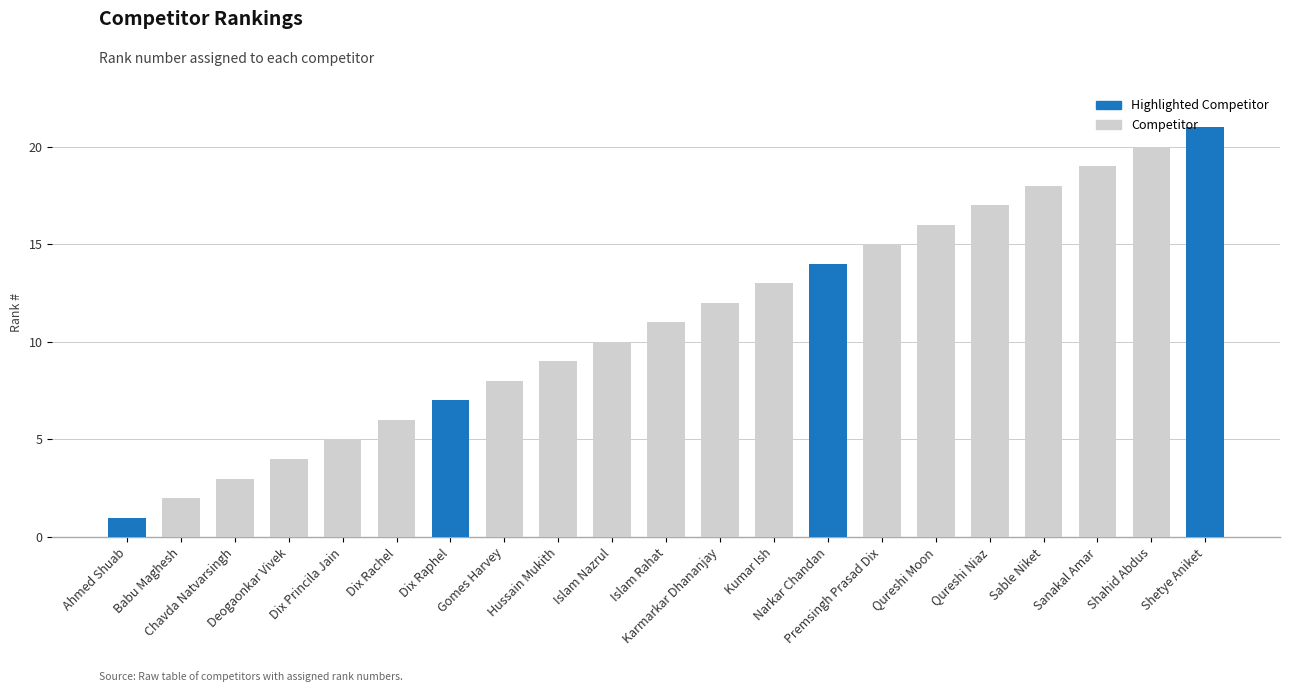

What is the smallest value displayed?

1